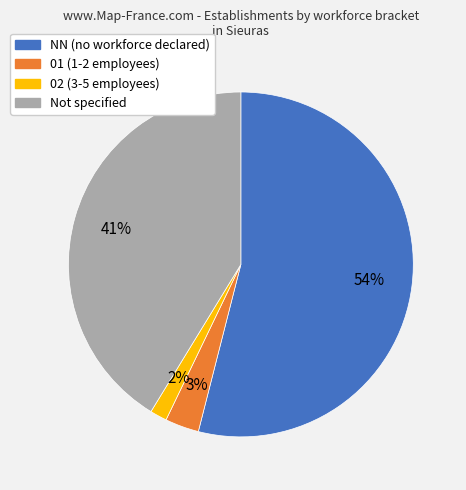

Is there any slice that represents more than half of the pie?

Yes